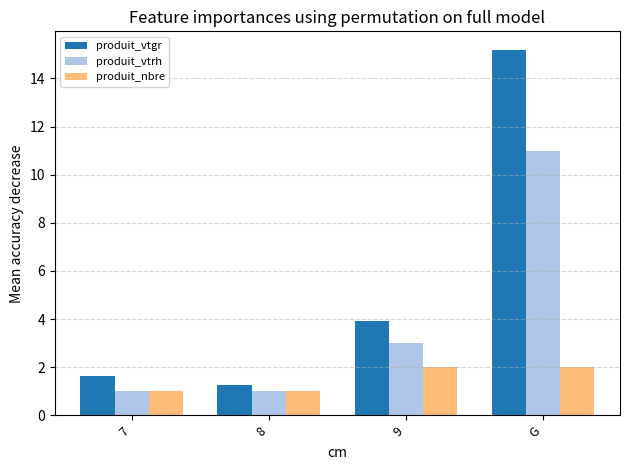

Does the chart contain stacked bars?

No